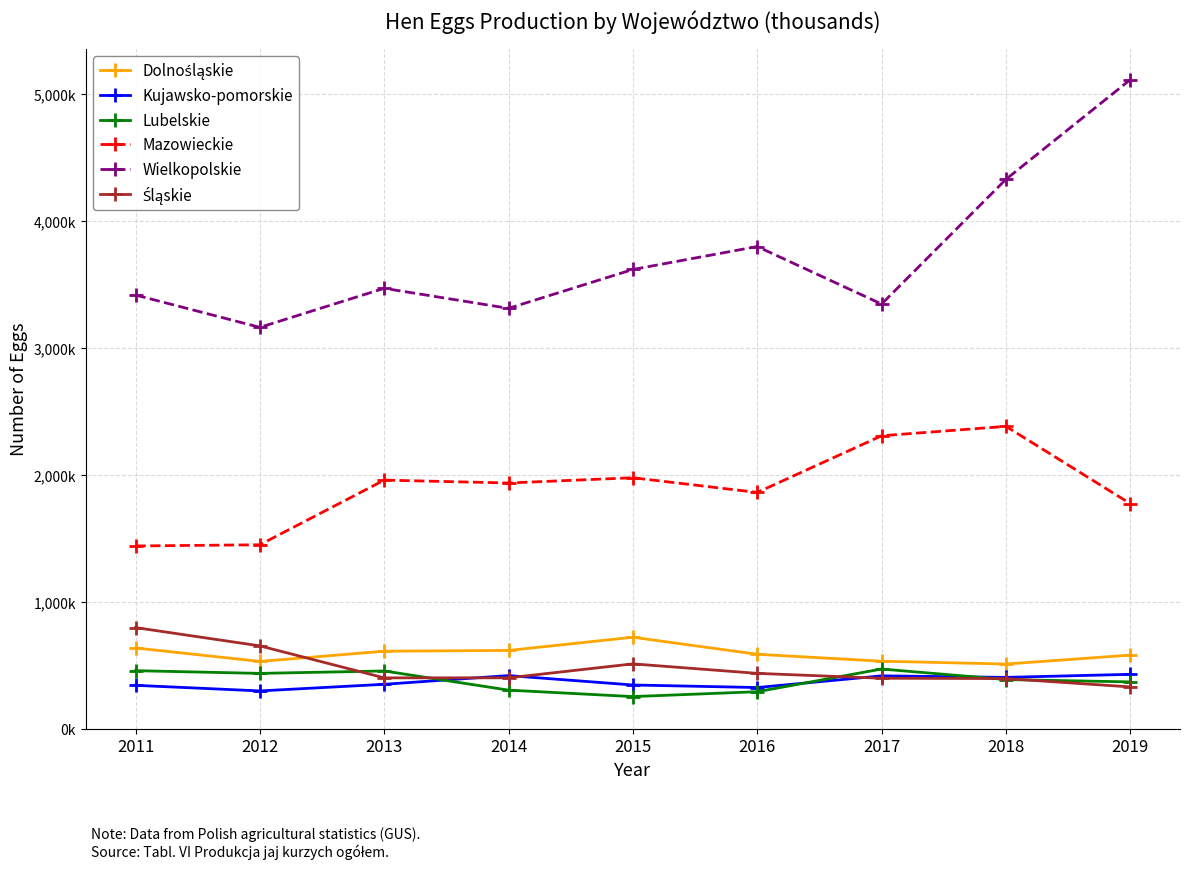

How many values in the Dolnośląskie series exceed 587706?

4